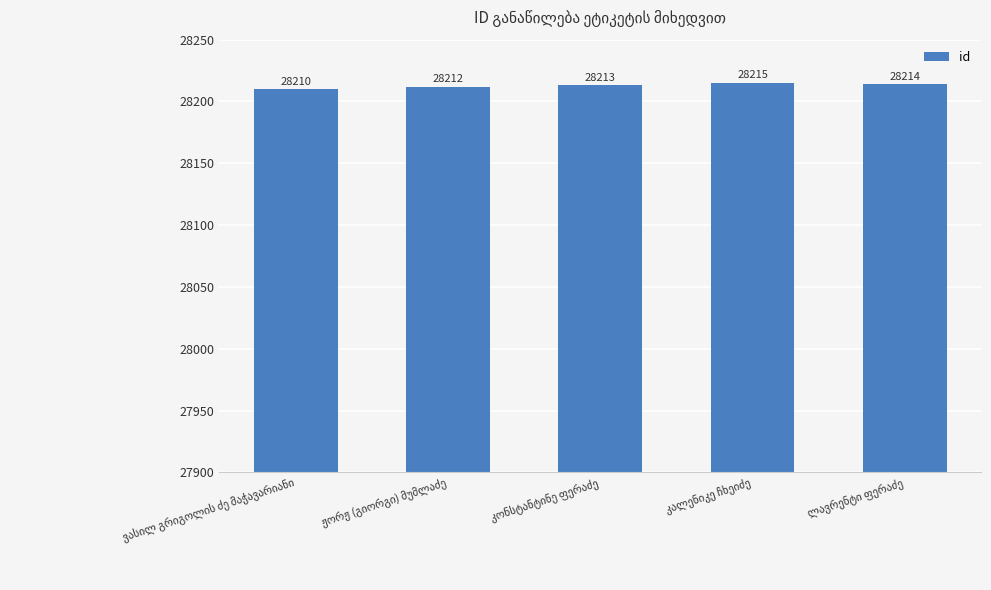

Reading right to left, transcribe all the data shown in this chart.

28214	28215	28213	28212	28210